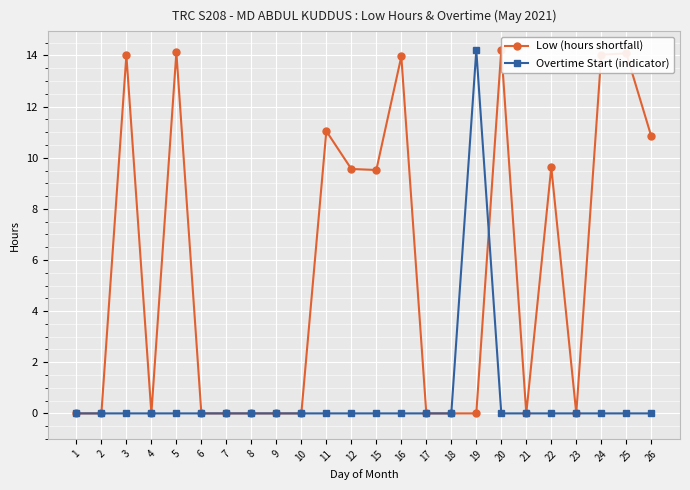

Where is the first local maximum for Overtime Start (indicator)?

19